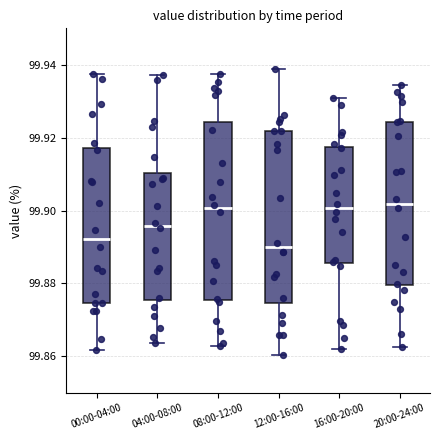

Where does the lower whisker of the box for 08:00-12:00 end on the y-axis? The values are not printed on the chart, so give them approximately, as read against the axis.

99.862